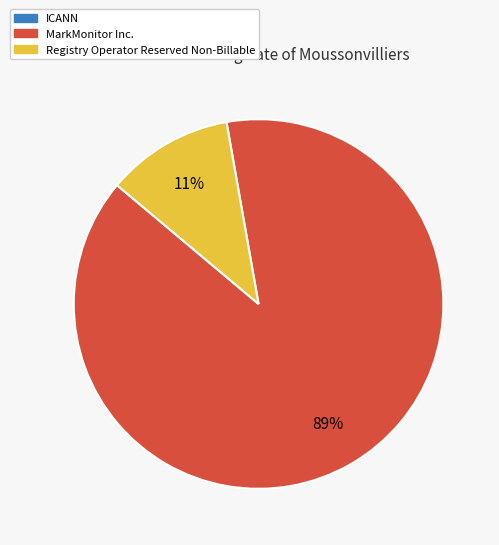

To the nearest percent, what percentage of the pie is MarkMonitor Inc.?

89%